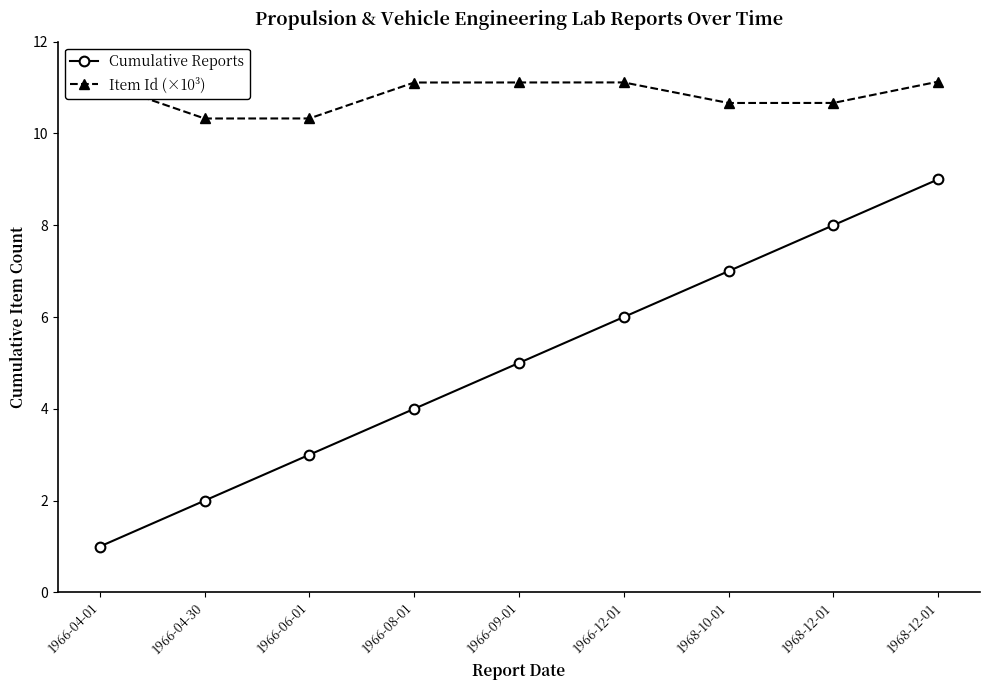

Rank the series at 1966-04-30 from lowest to highest value.

Cumulative Reports, Item Id (×10³)